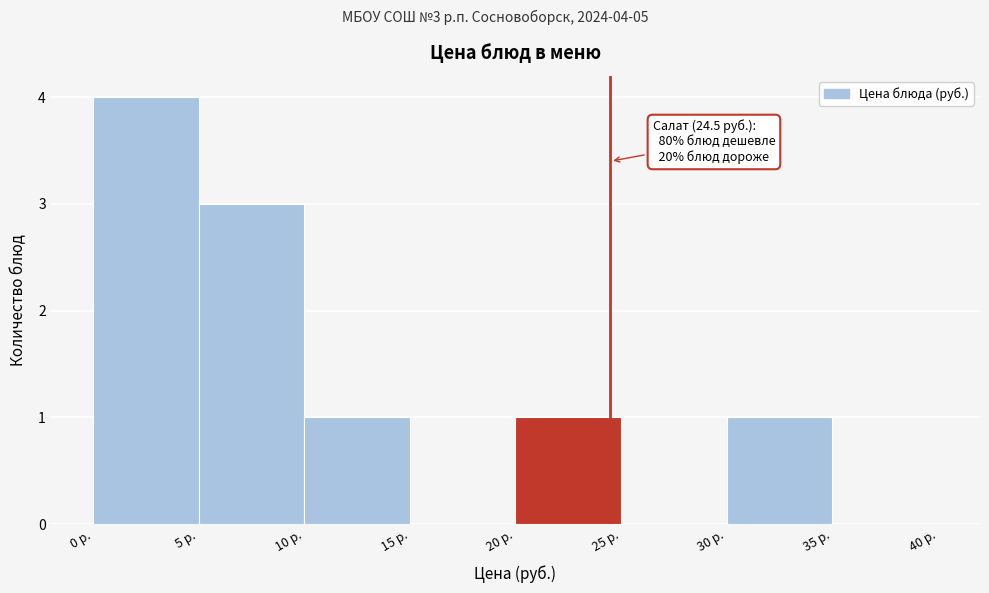

Over which range of the x-axis is the bar tallest?

0 to 5